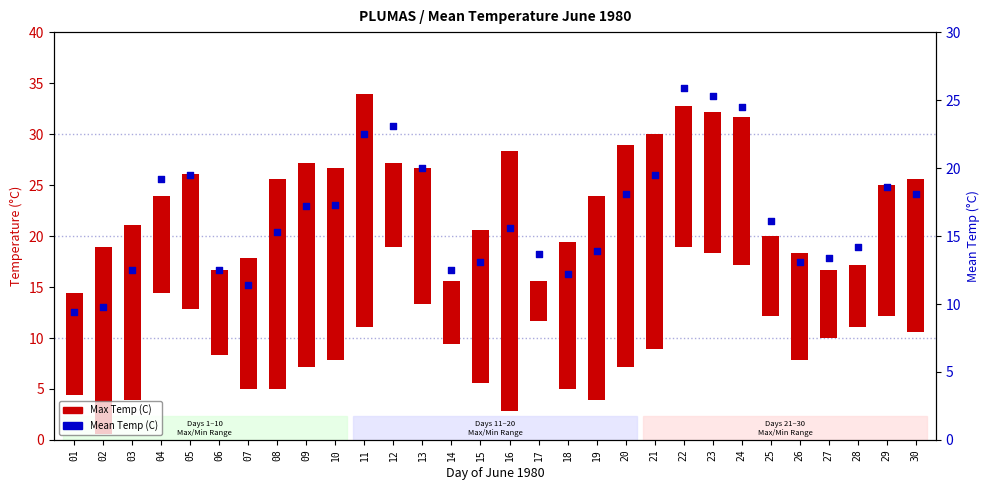

Which series has the largest total across all categories?

Mean Temp (C)